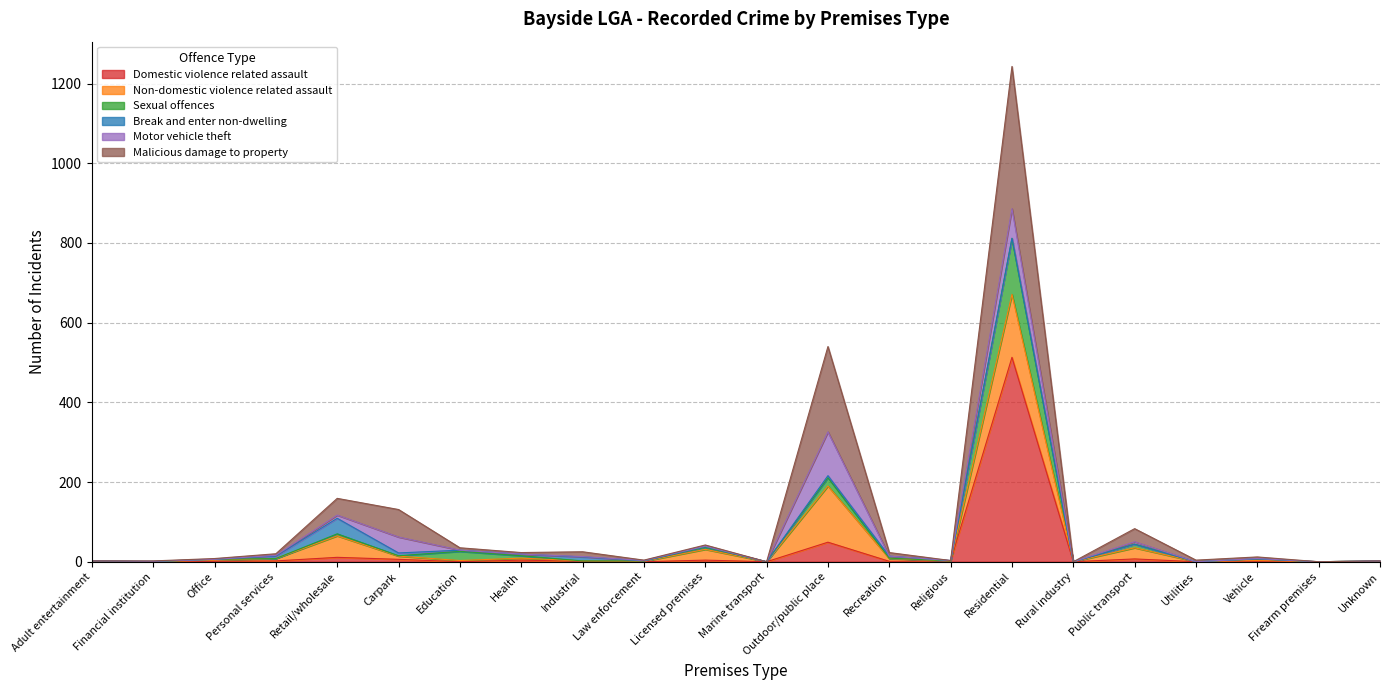

The value of Sexual offences at Education is 26. True or false?

True